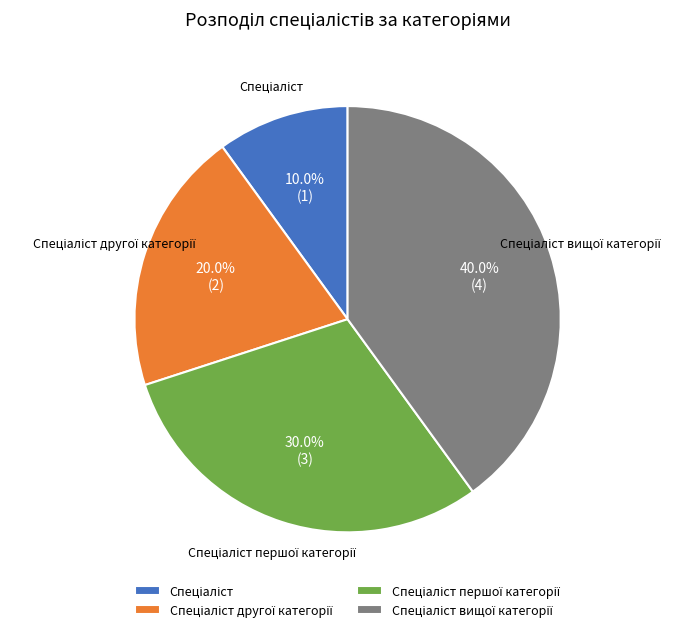

Count the number of slices in the pie.

4